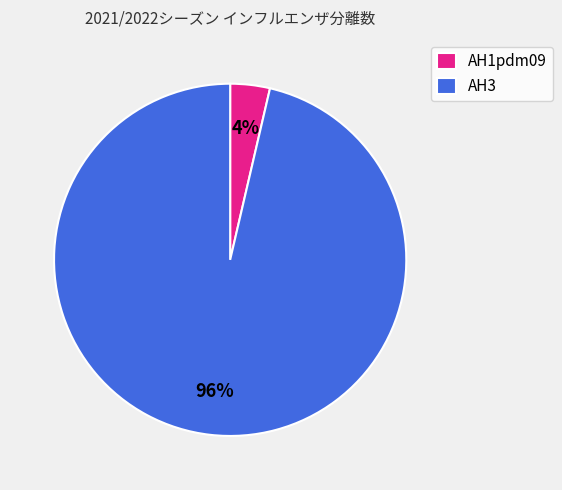

Count the number of slices in the pie.

2